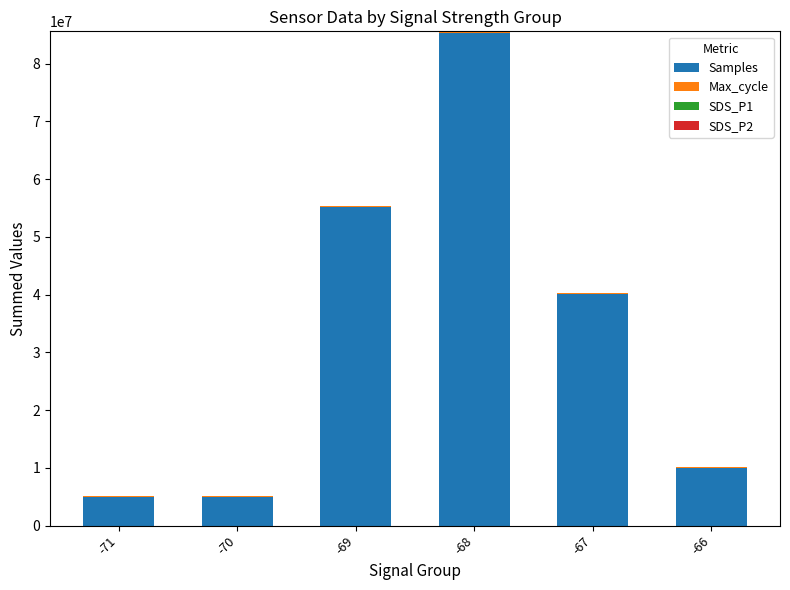

What is the maximum value for Samples?

85228590.0